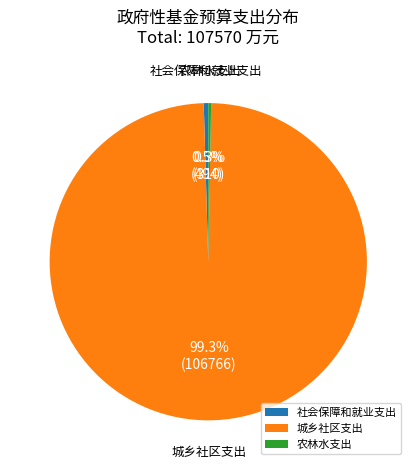

Which slice represents more than half of the pie?

城乡社区支出